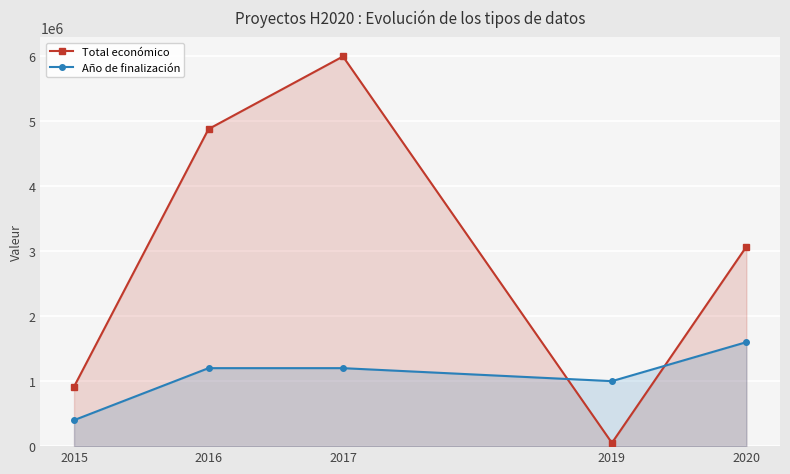

At which category does Año de finalización reach its first local valley?

2019